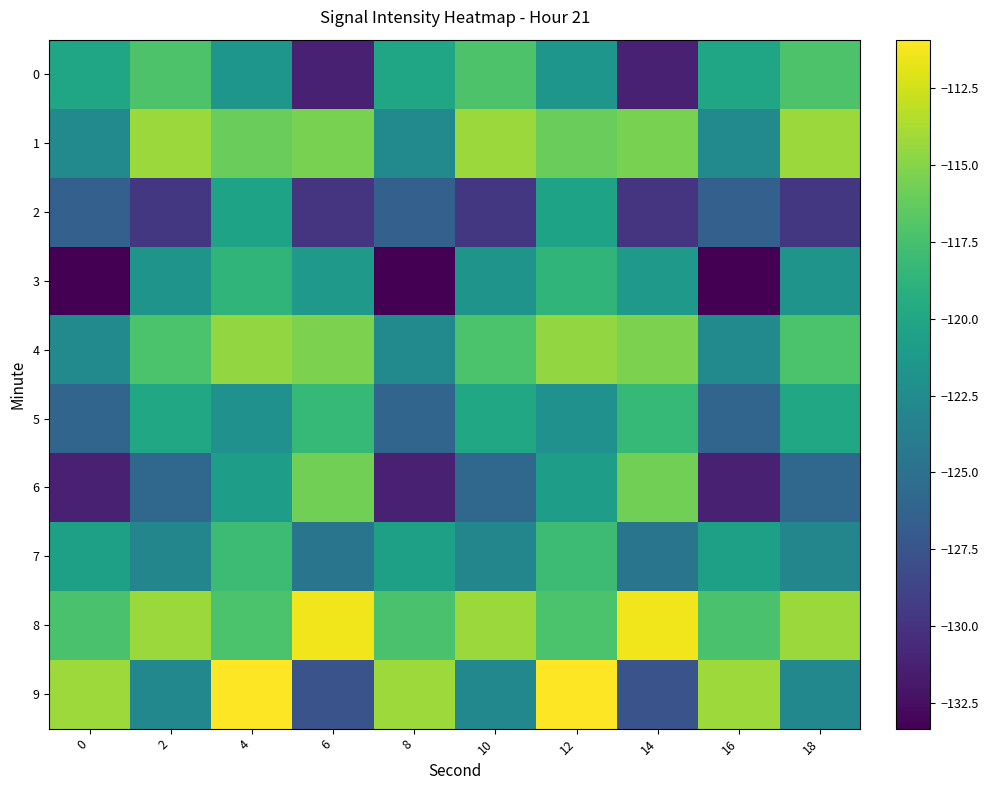

Which series has the largest range (max minus min)?

9